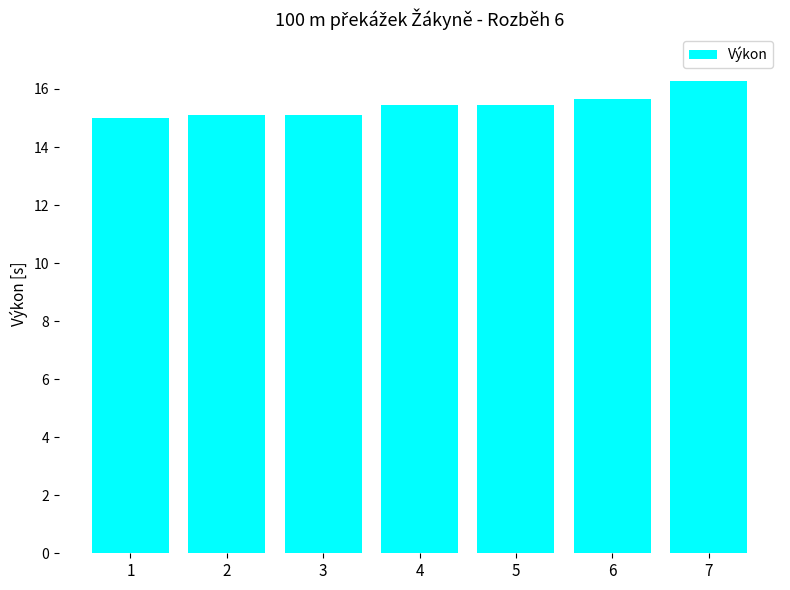

What is the difference between the values at 3 and 5?

0.4